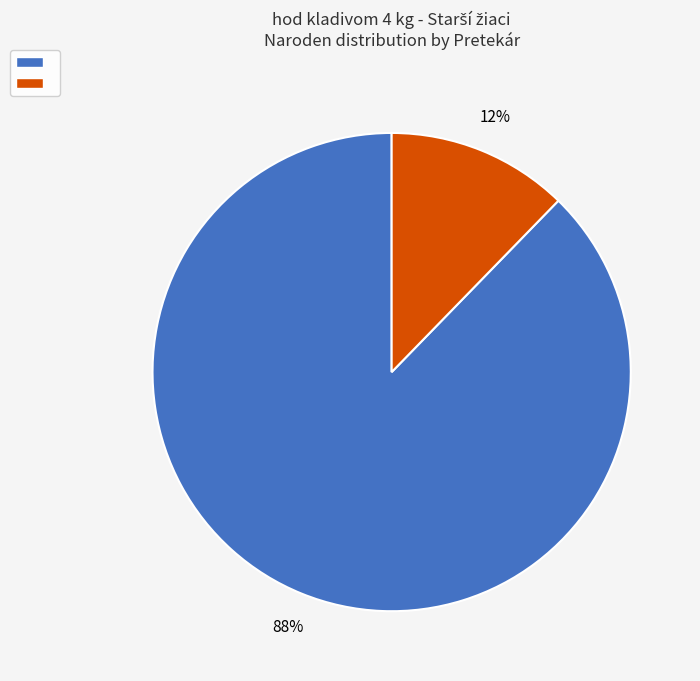

To the nearest percent, what is the average slice percentage?

50%